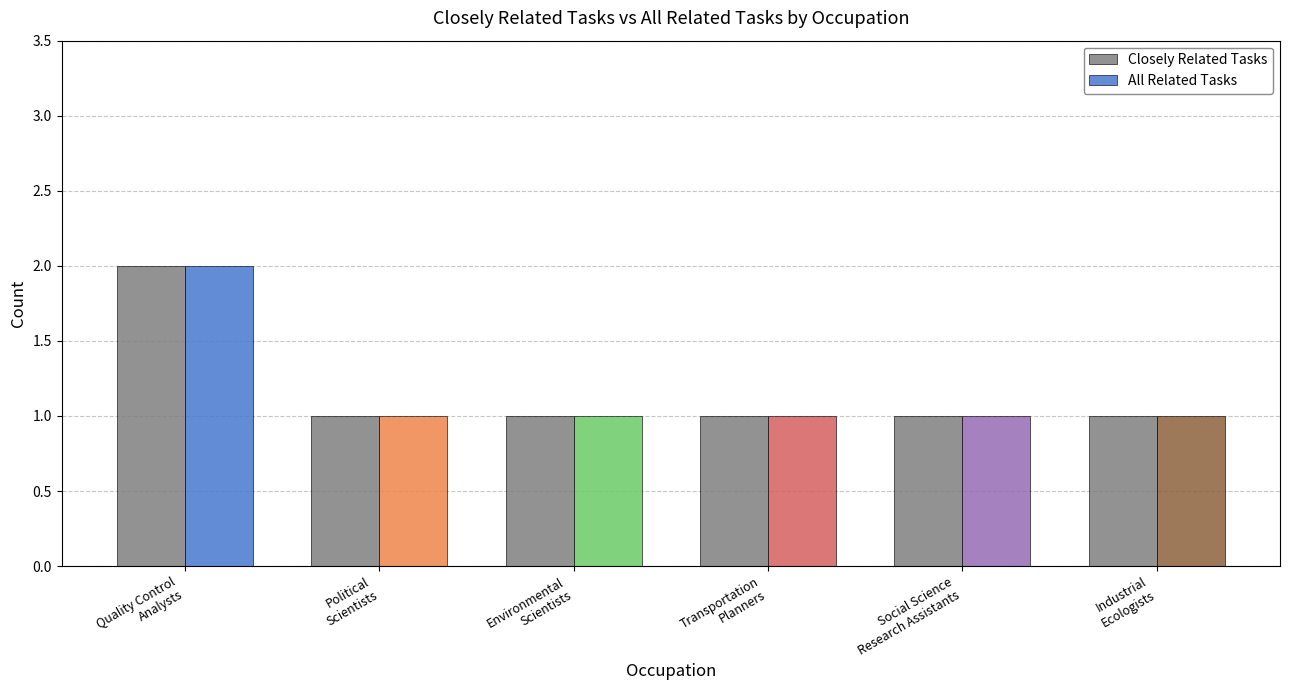

Is the value of Closely Related Tasks at Social Science
Research Assistants greater than the value of All Related Tasks at Quality Control
Analysts?

No